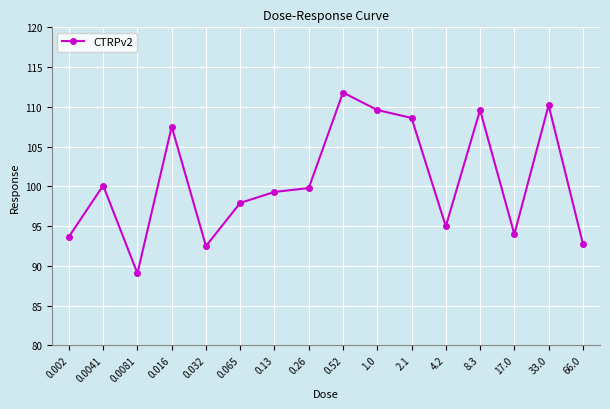

At which category does the data reach its first local valley?

0.0081